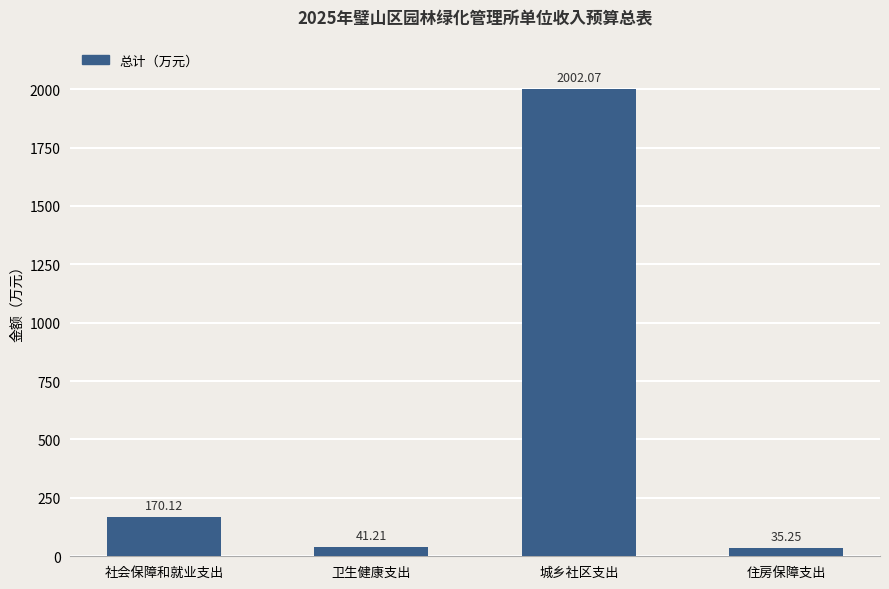

What is the change in value from 卫生健康支出 to 住房保障支出?

-6.0